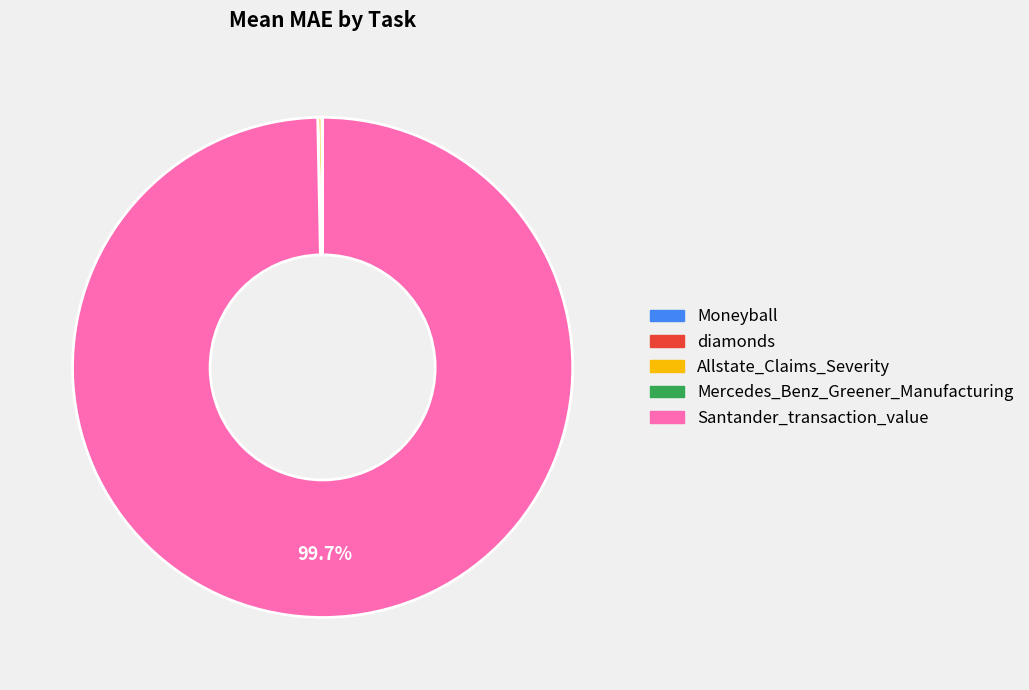

Which slice represents more than half of the pie?

Santander_transaction_value